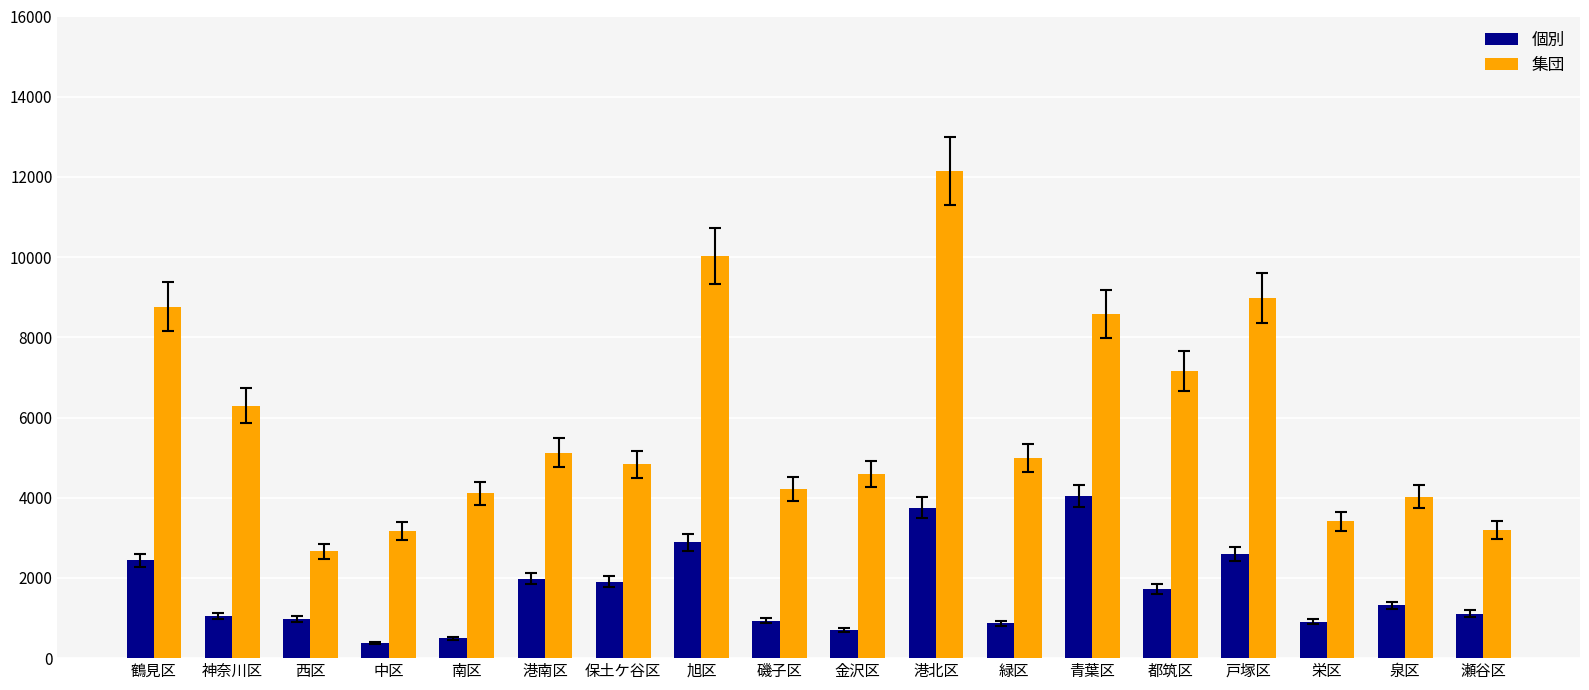

What value does the 集団 series have at 港南区?

5125